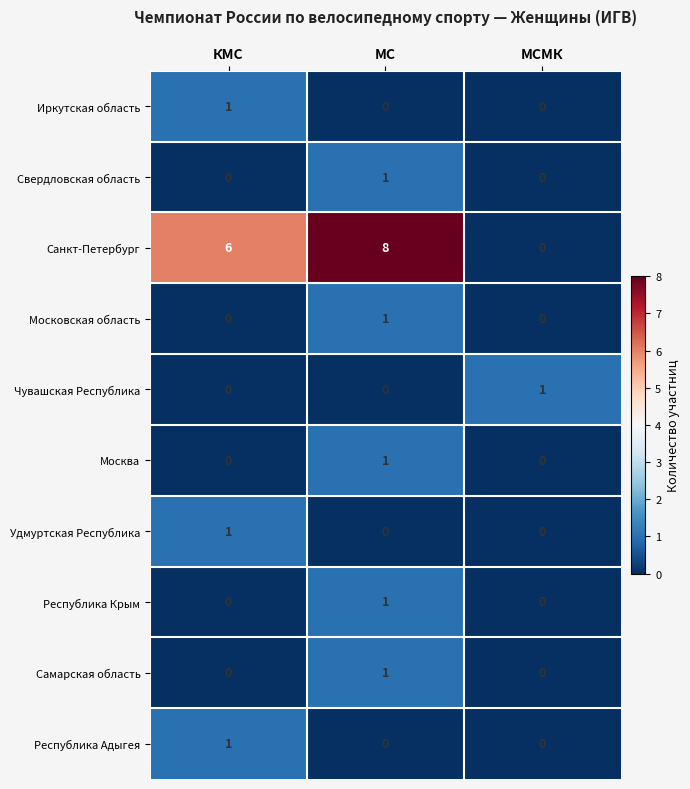

The value of Самарская область at МСМК is 0. True or false?

True